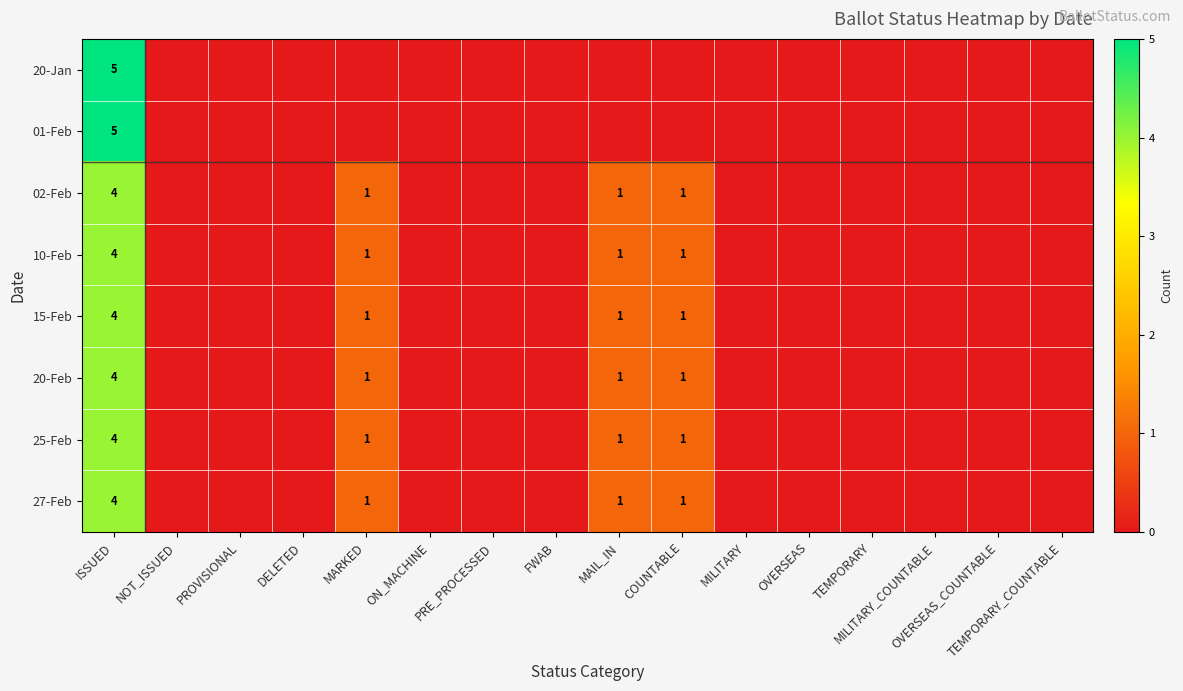

What is the greatest value displayed?

5